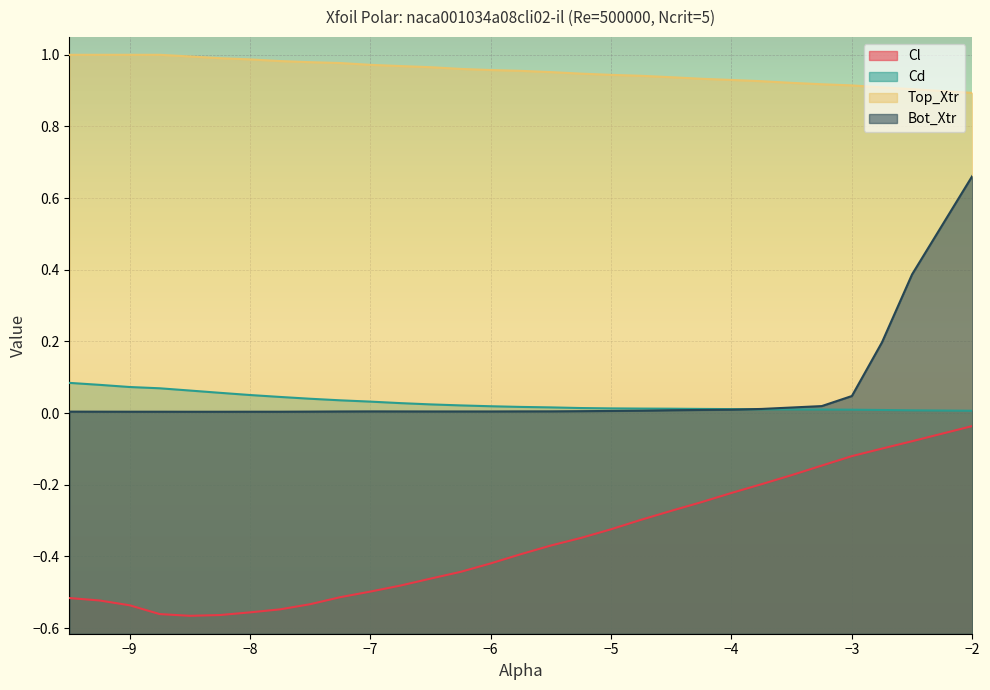

Which has a higher value, -2.5 or -5.5?

-2.5